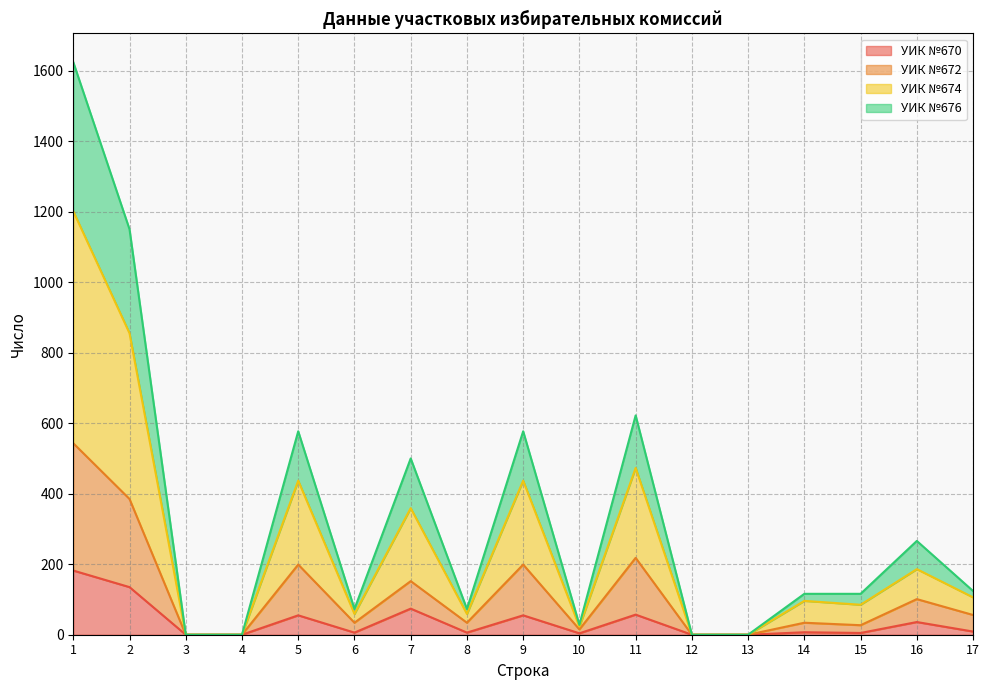

Is it true that УИК №676 equals 687 at 2?

False